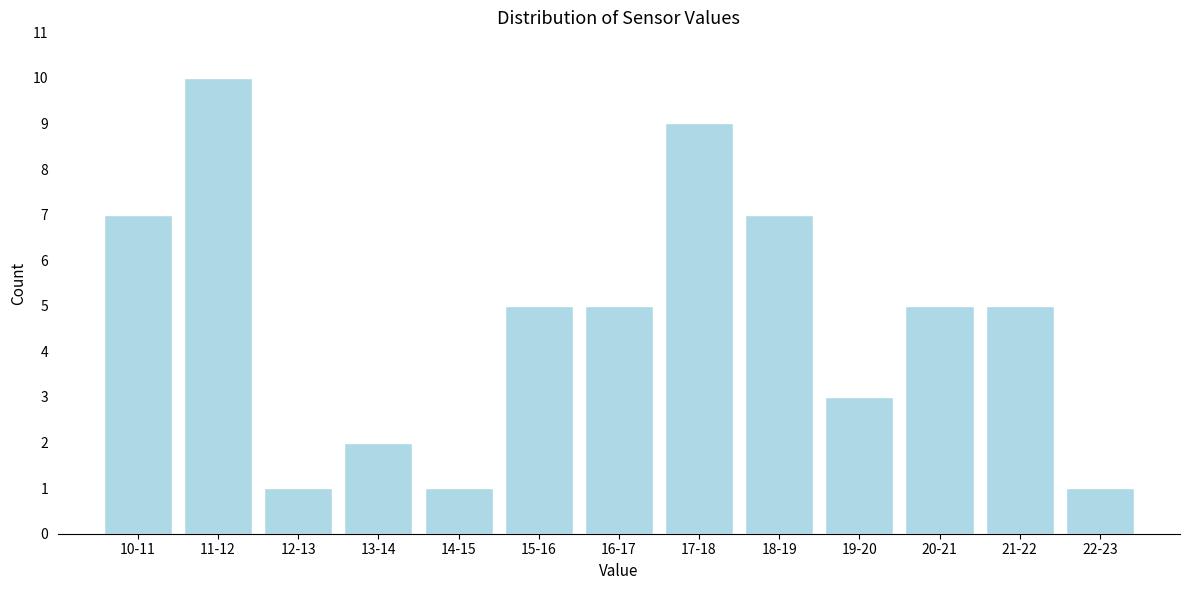

Reading right to left, transcribe all the data shown in this chart.

22-23=1	21-22=5	20-21=5	19-20=3	18-19=7	17-18=9	16-17=5	15-16=5	14-15=1	13-14=2	12-13=1	11-12=10	10-11=7